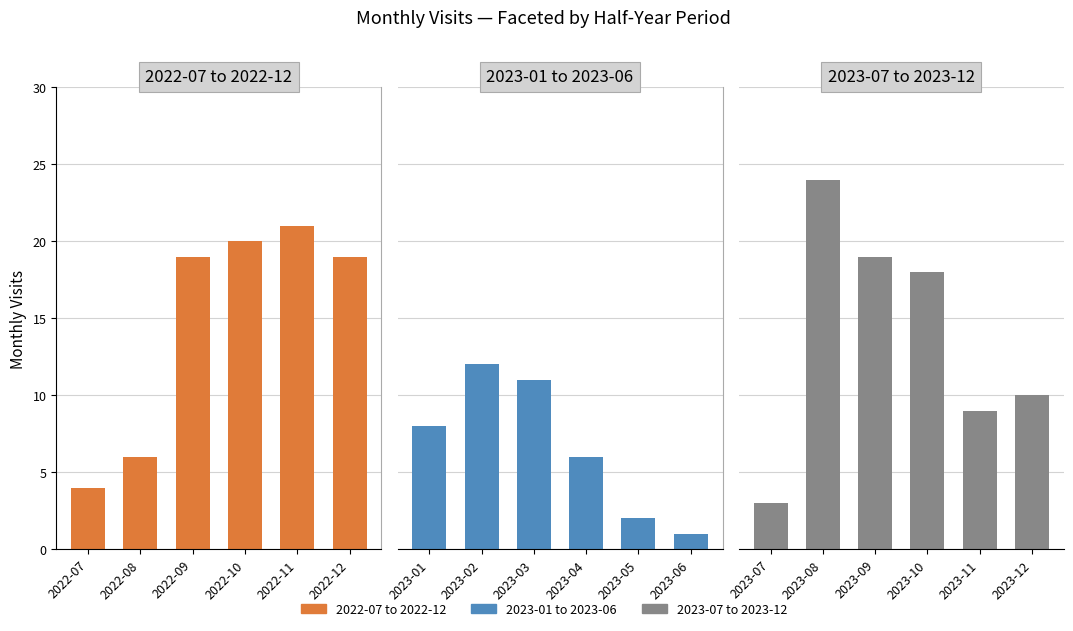

Is it true that 2023-07 to 2023-12 equals 24 at 2023-10?

False